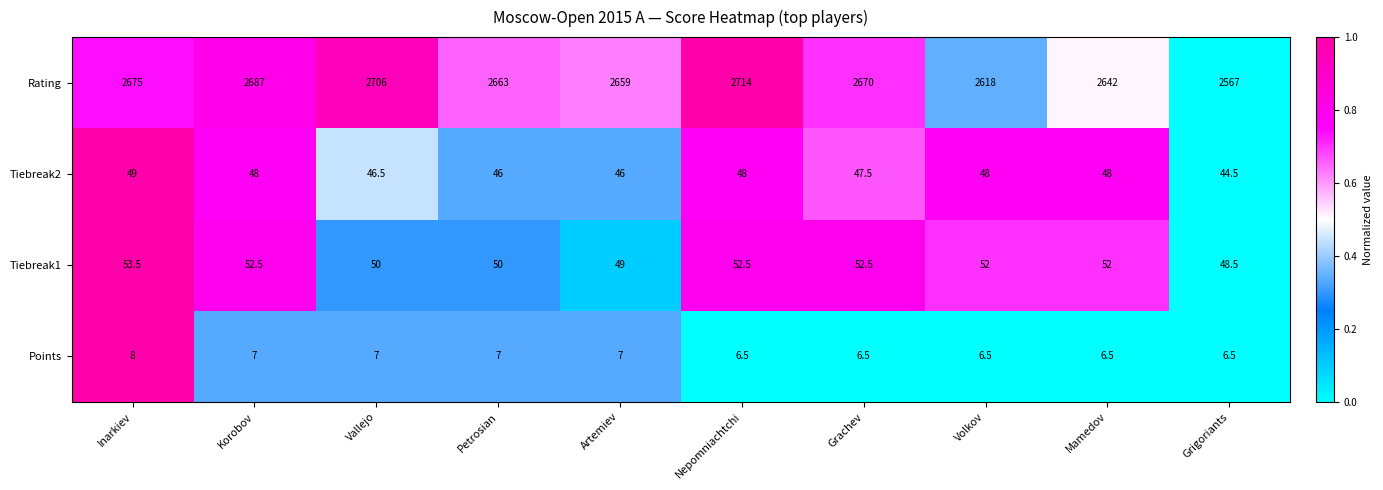

Which category has the lowest value in the Tiebreak2 series?

Grigoriants